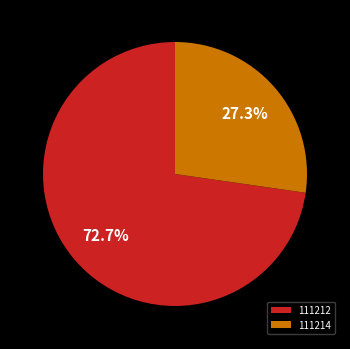

To the nearest percent, what percentage of the pie is 111212?

73%